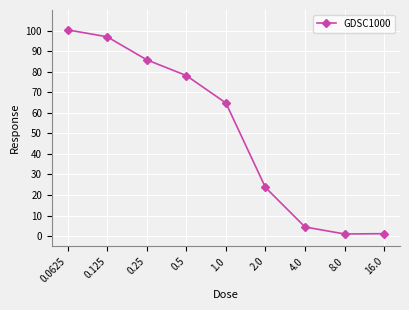

What is the value of the 3rd point from the left?

85.8